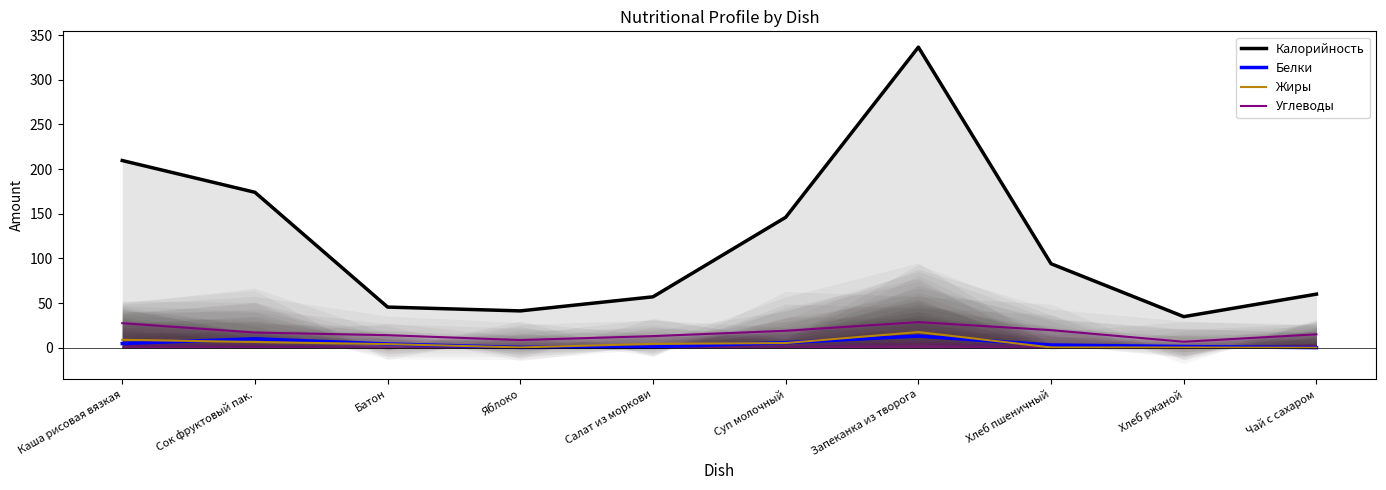

What is the difference between the highest and lowest values at Салат из моркови?

56.1